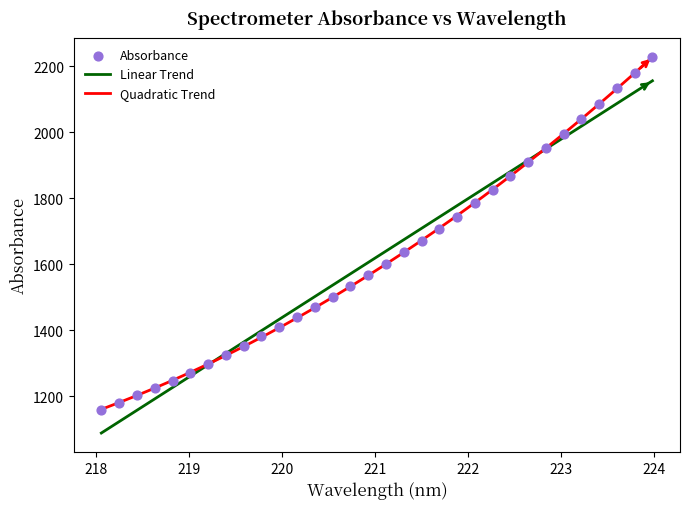

Approximately how many times larger is the value at 220.3533 compared to 223.408?

0.7